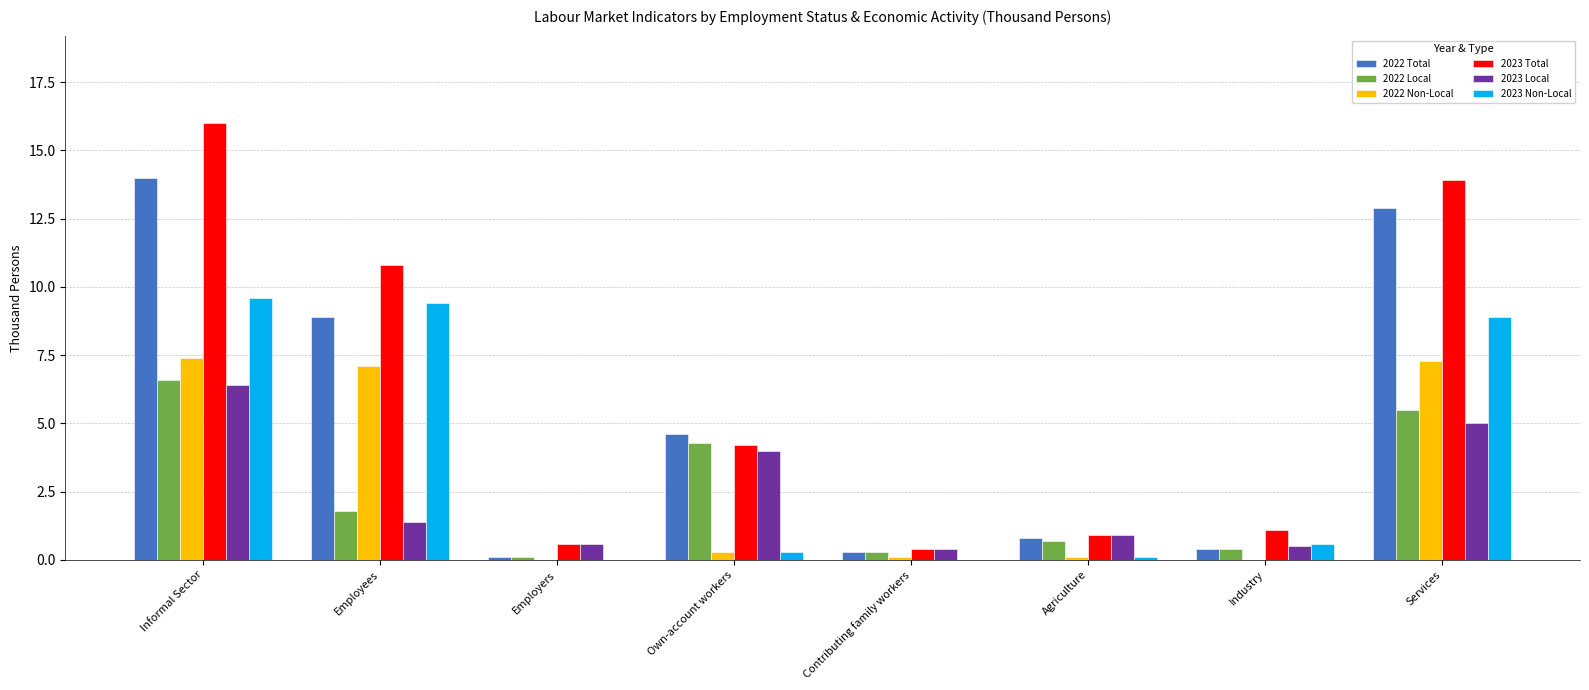

What is the highest value of the 2022 Non-Local series?

7.4